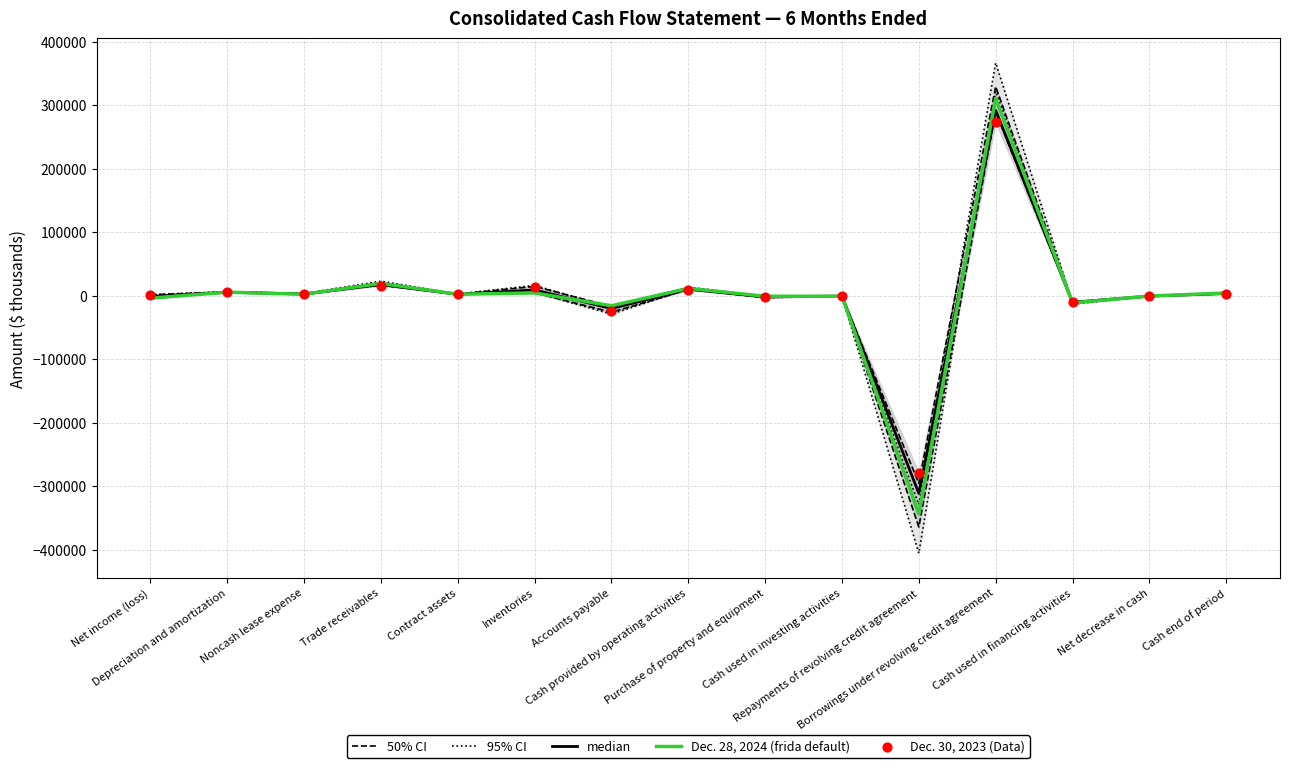

At which category is the sum across all series the highest?

Borrowings under revolving credit agreement